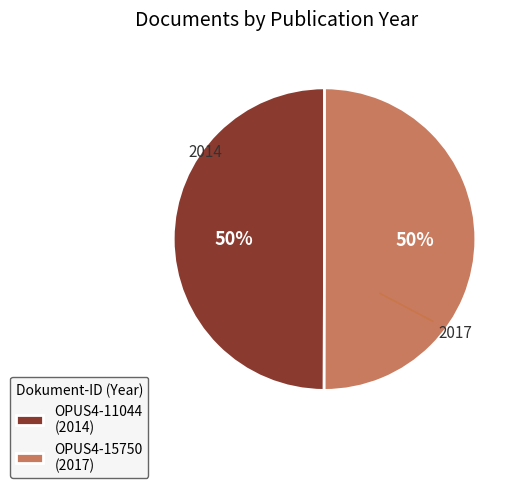

Combined, do OPUS4-15750 (2017) and OPUS4-11044 (2014) account for over 50%?

Yes